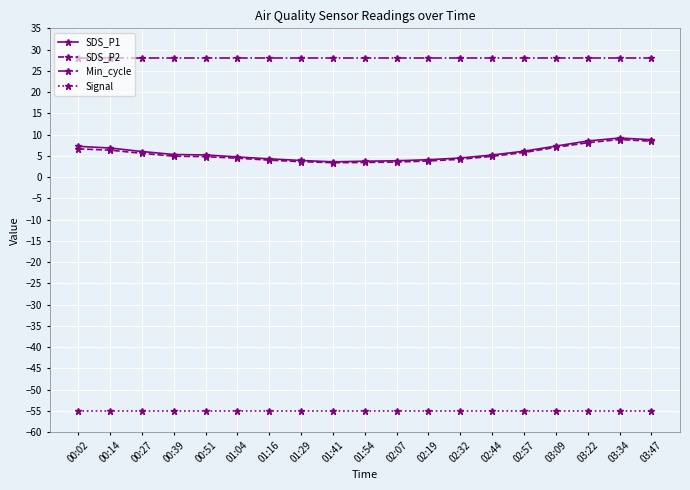

What is the lowest value of the SDS_P2 series?

3.4